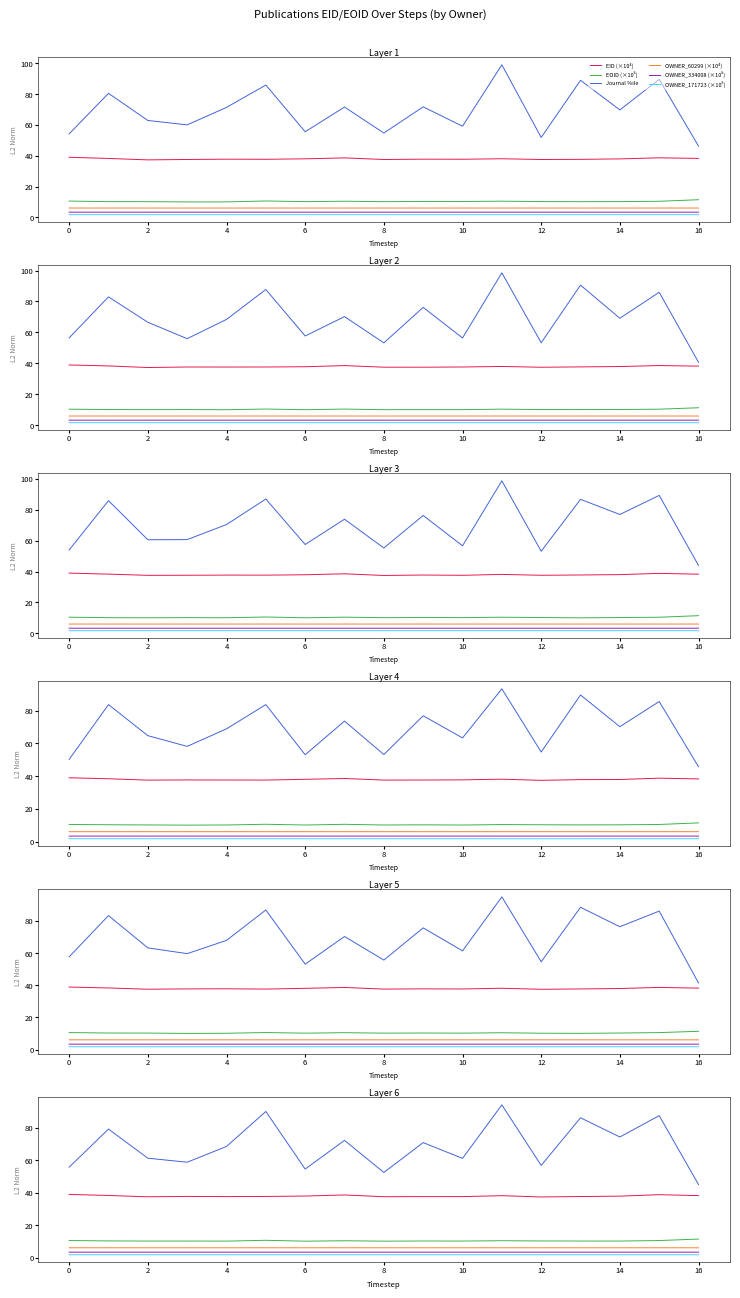

What is the total value across all series at 2?

120.0